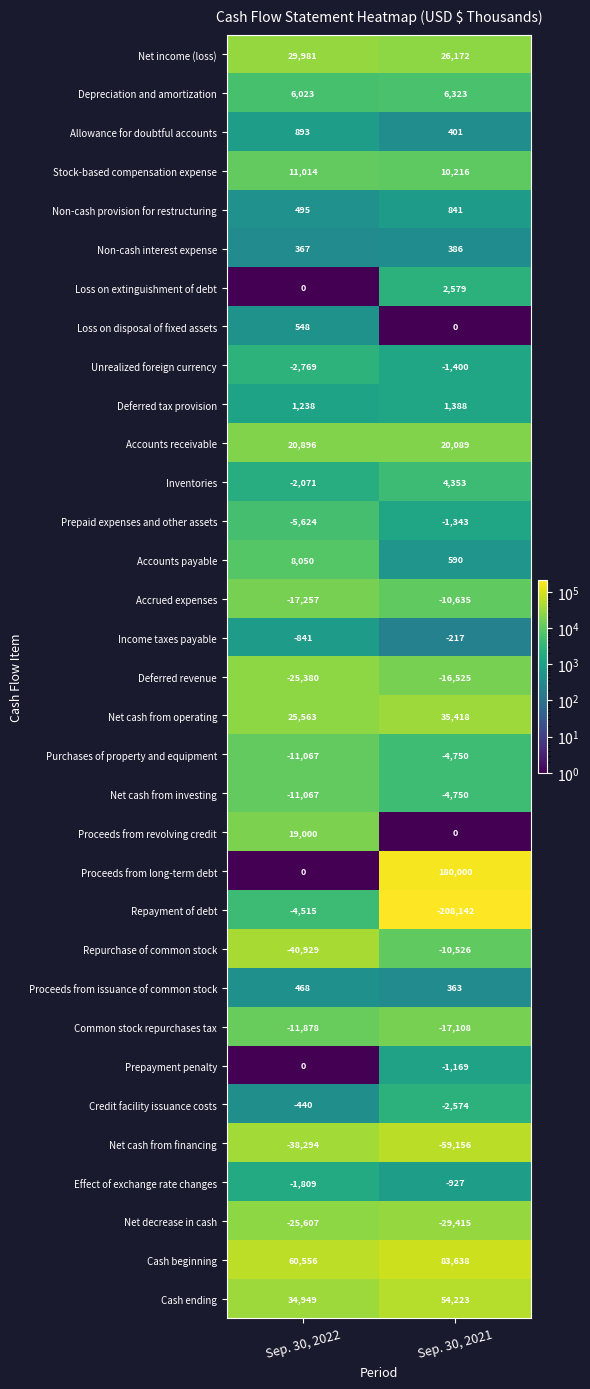

What is the spread (max minus min) of values at Sep. 30, 2022?

101485